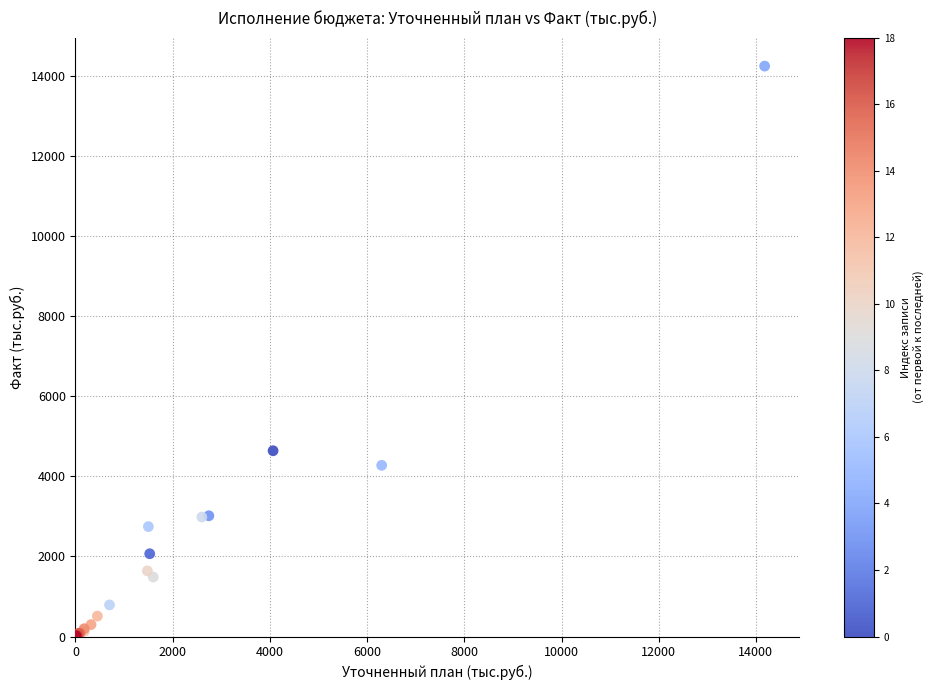

What Y value in the scatter plot is closest to 7135?

4641.7